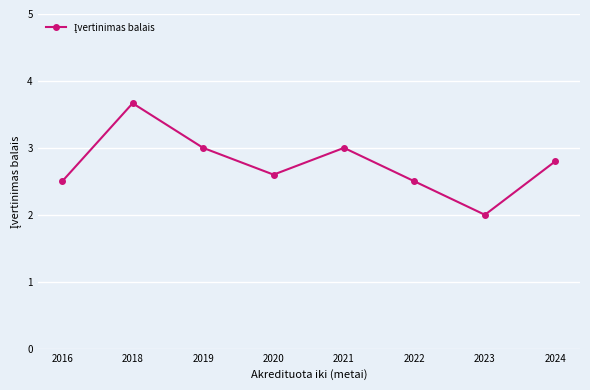

At which category does the data reach its first local peak?

2018